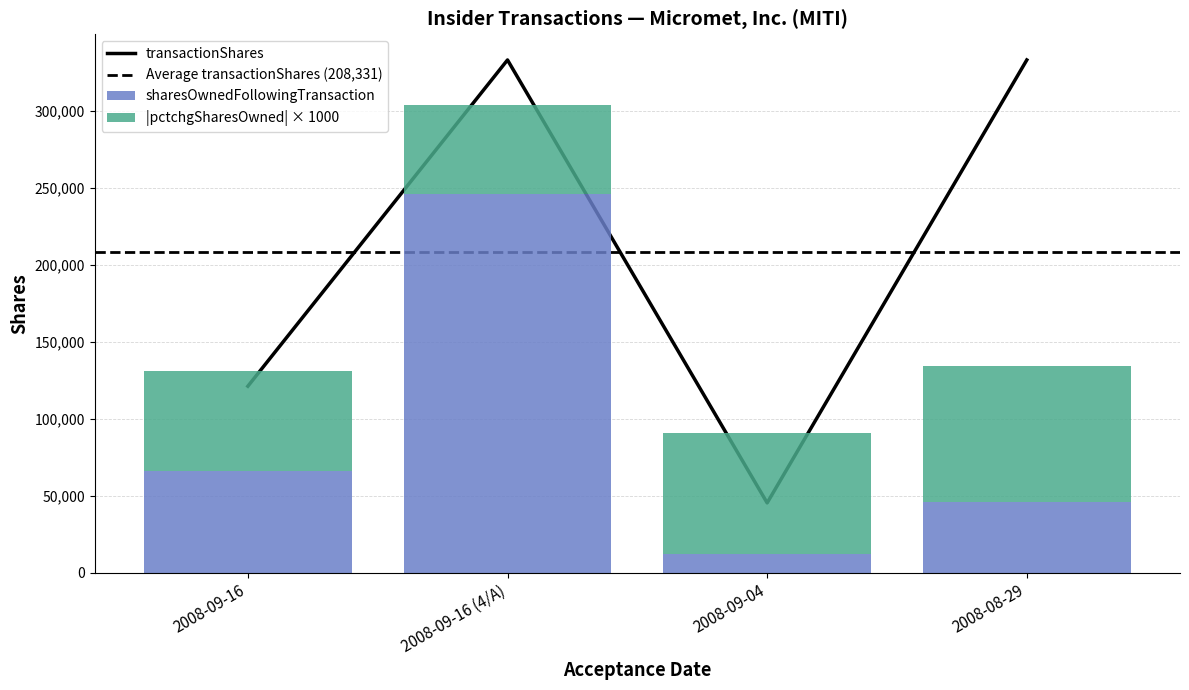

Which series changed the most between 2008-09-16 (4/A) and 2008-08-29?

sharesOwnedFollowingTransaction